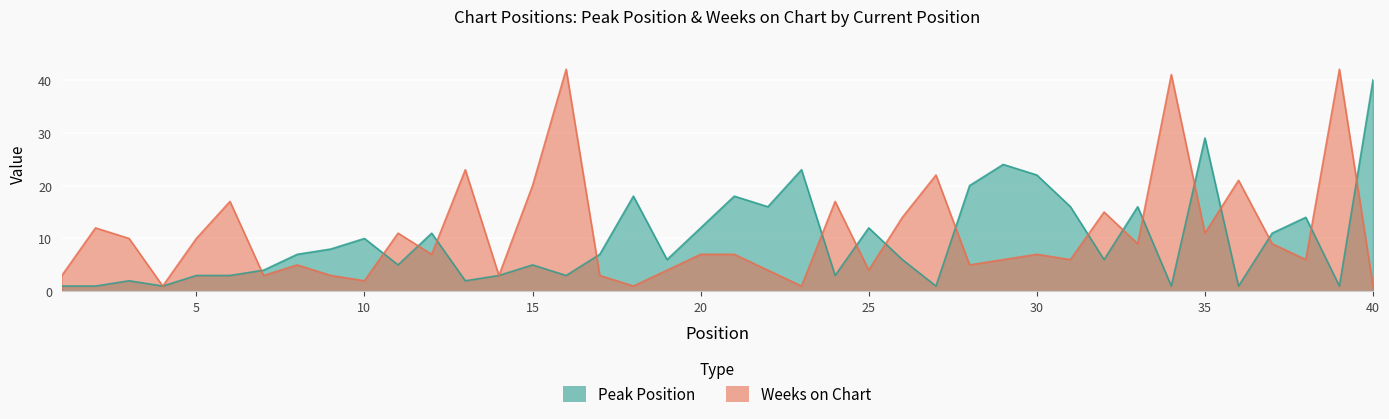

What is the value of the Peak Position point at the 16th from the left?

3